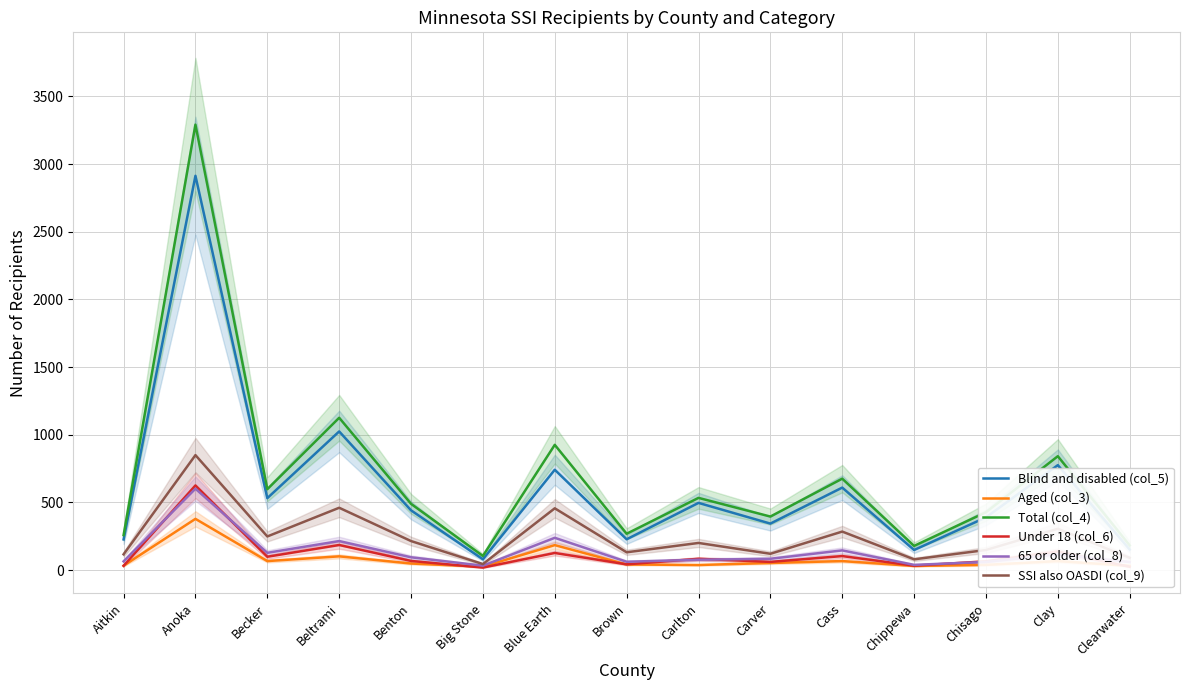

What is the minimum value shown in the chart?

18